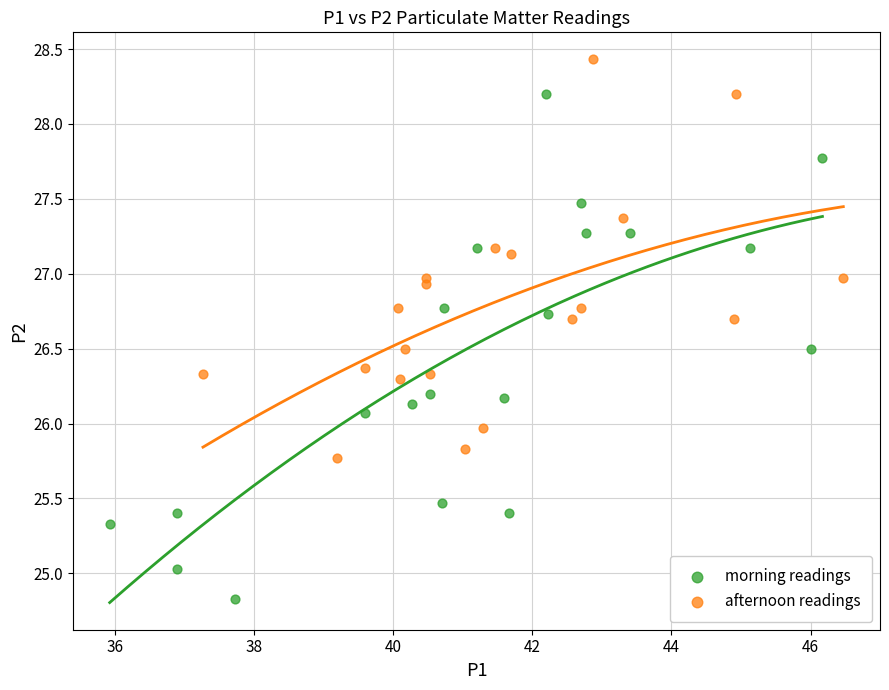

What are all the series names shown in the legend?

morning readings, afternoon readings